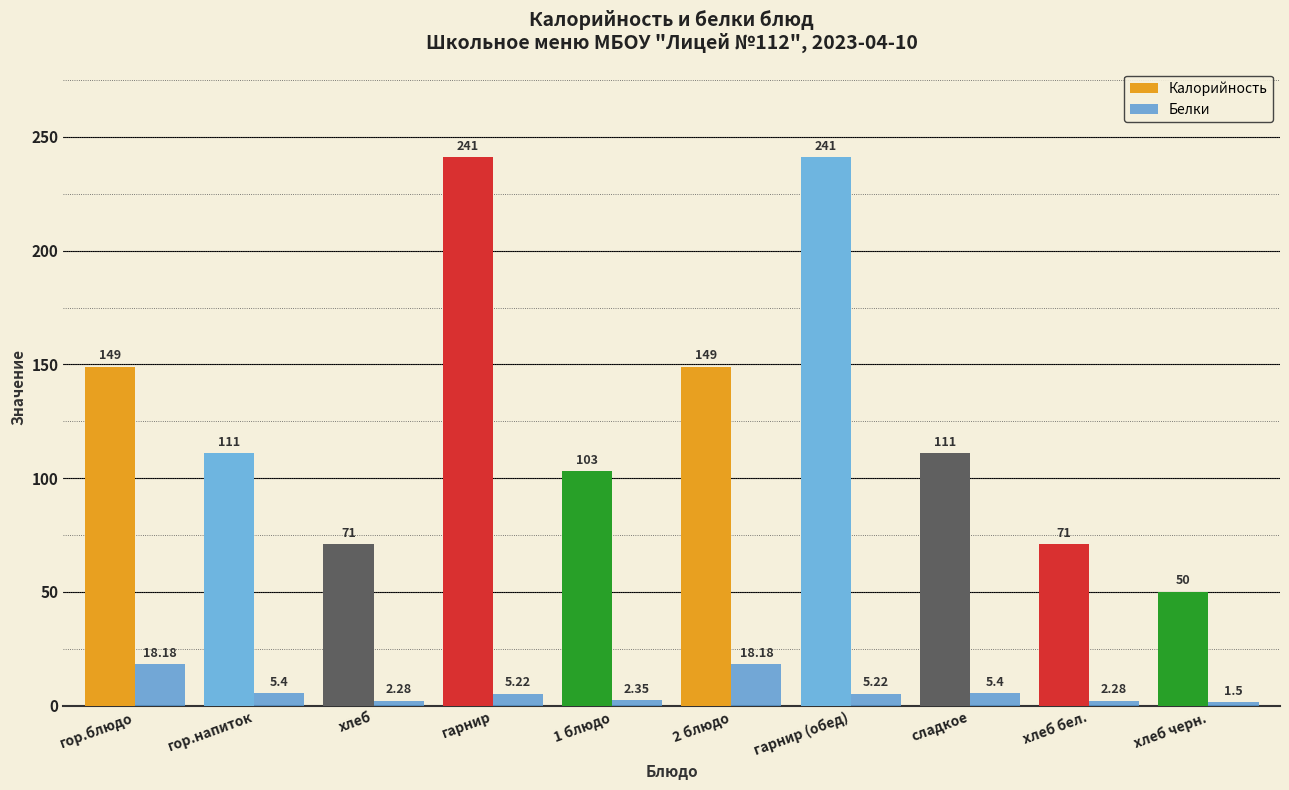

What are all the series names shown in the legend?

Калорийность, Белки